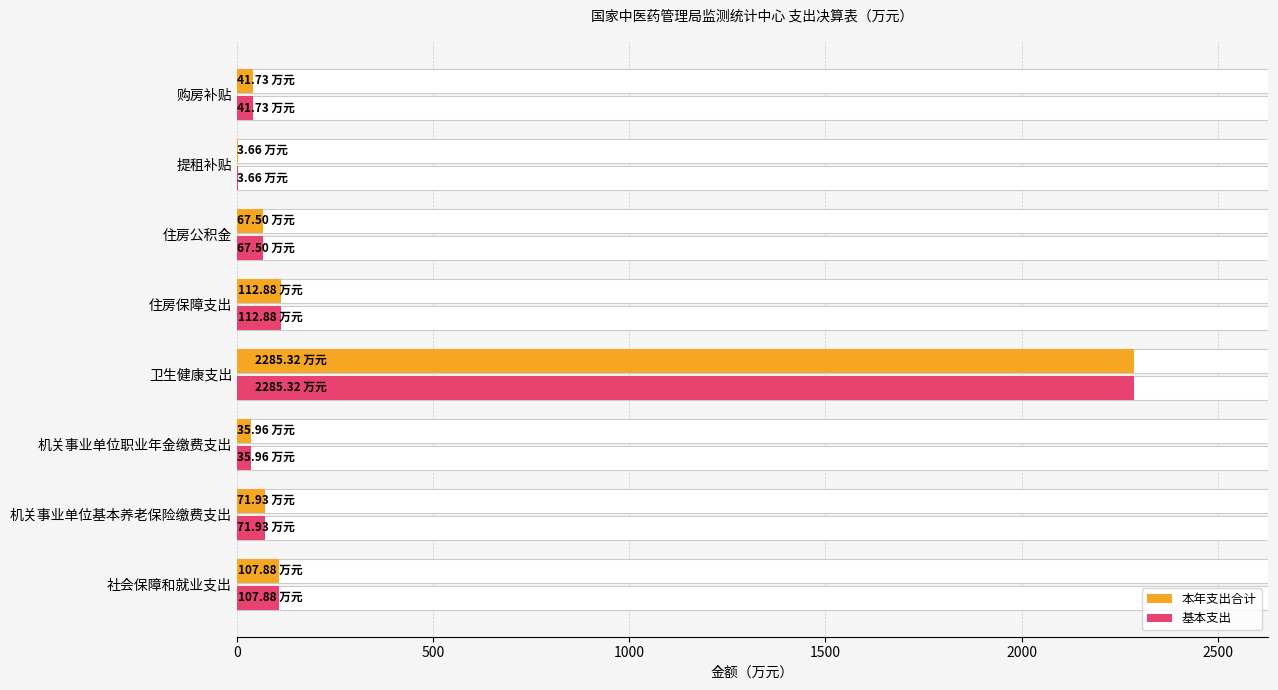

What is the difference between the 本年支出合计 values at 购房补贴 and 机关事业单位职业年金缴费支出?

5.8